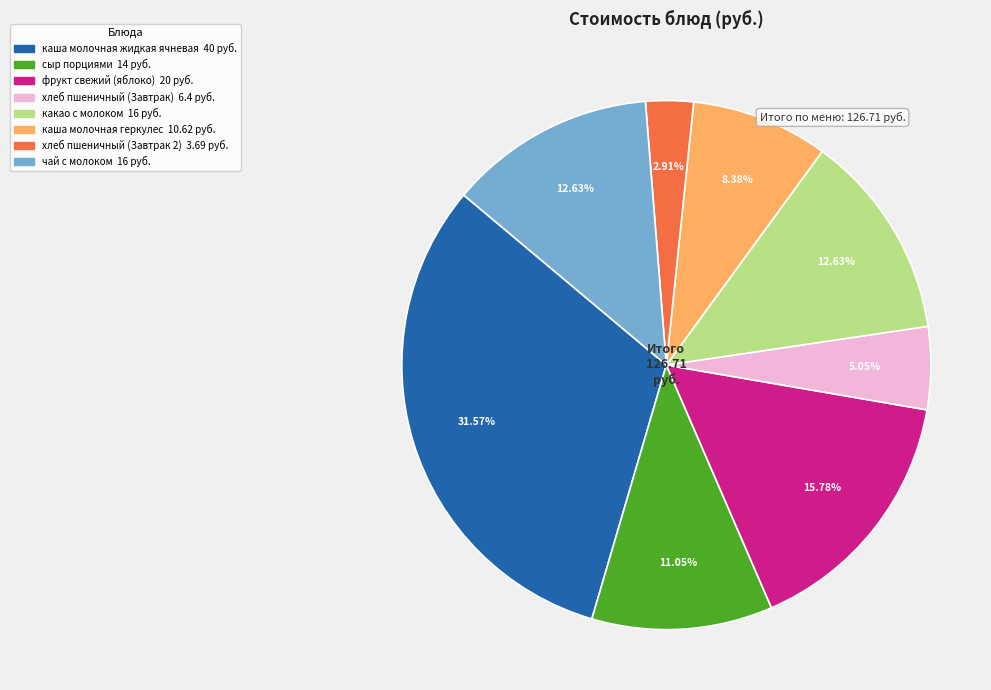

What is the ratio of the value at сыр порциями to the value at каша молочная геркулес?

1.3